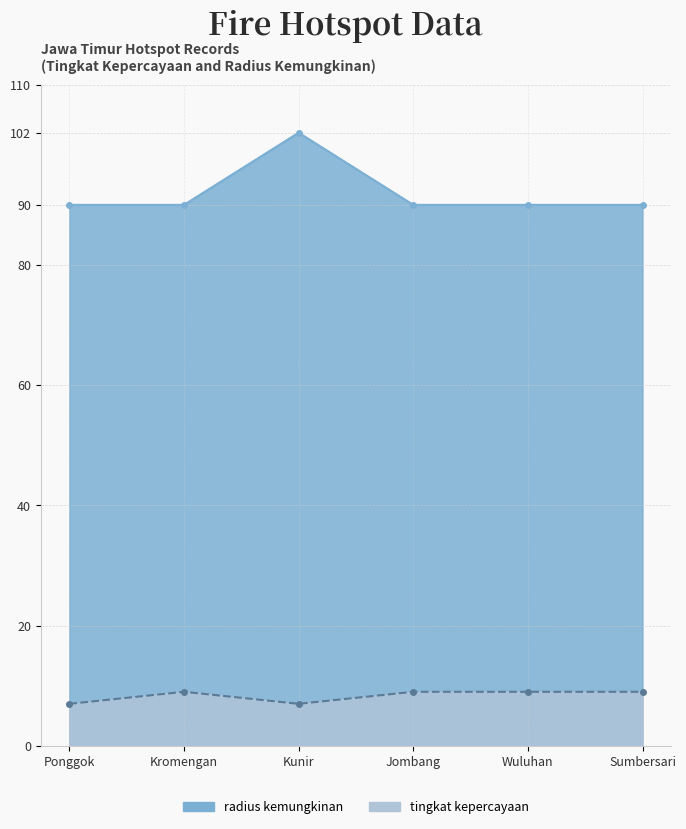

What is the difference between the highest and lowest values at Ponggok?

83